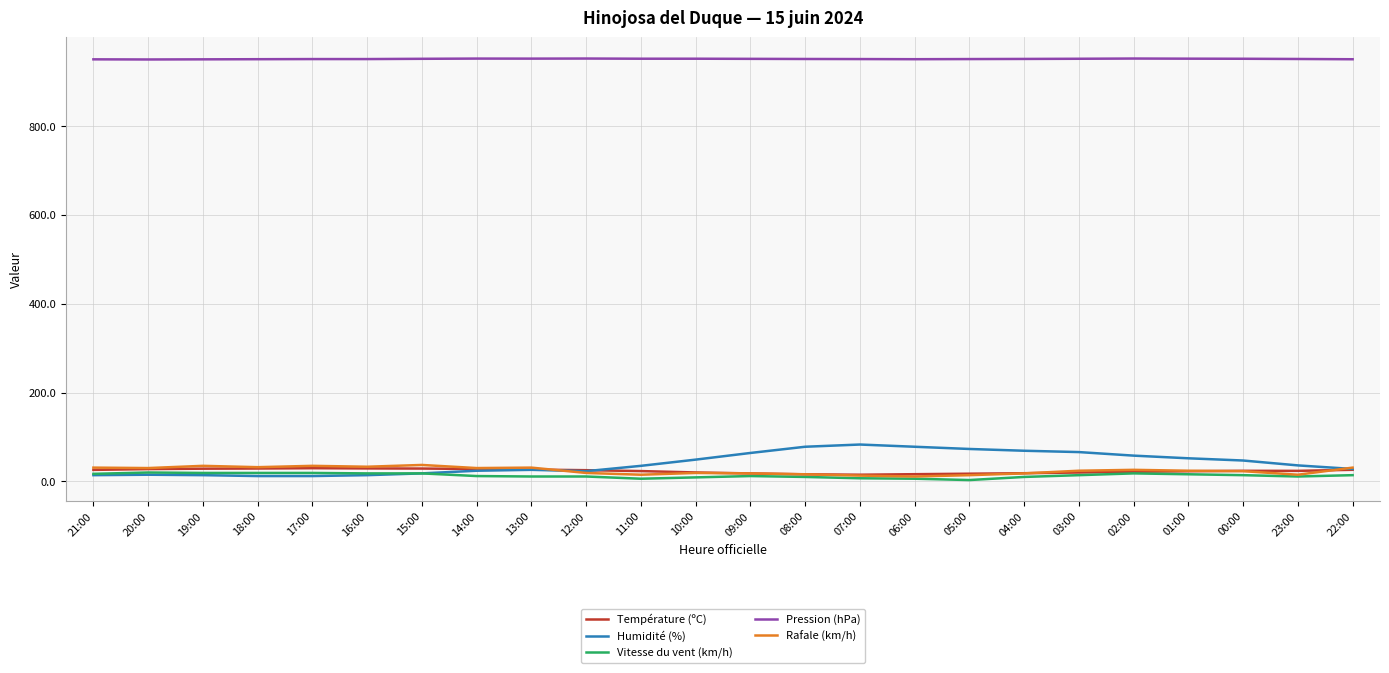

The Pression (hPa) series shows 950.6 at 19:00. True or false?

True